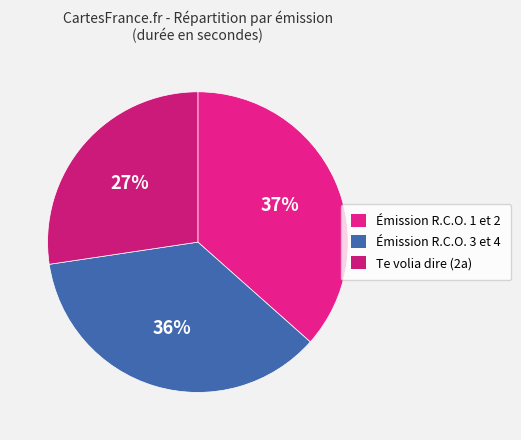

To the nearest percent, what is the average slice percentage?

33%